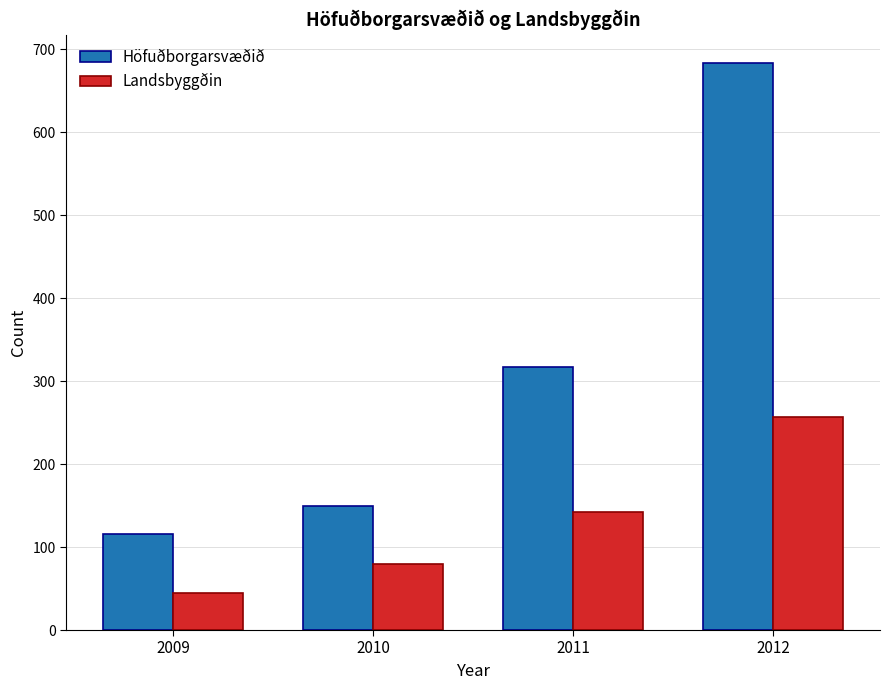

Reading left to right, transcribe all the data shown in this chart.

Höfuðborgarsvæðið: 116	150	317	683
Landsbyggðin: 45	79	142	257